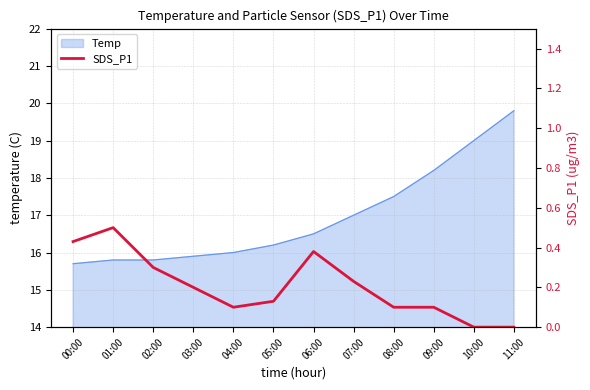

Which has a higher value, 03:00 or 07:00?

07:00